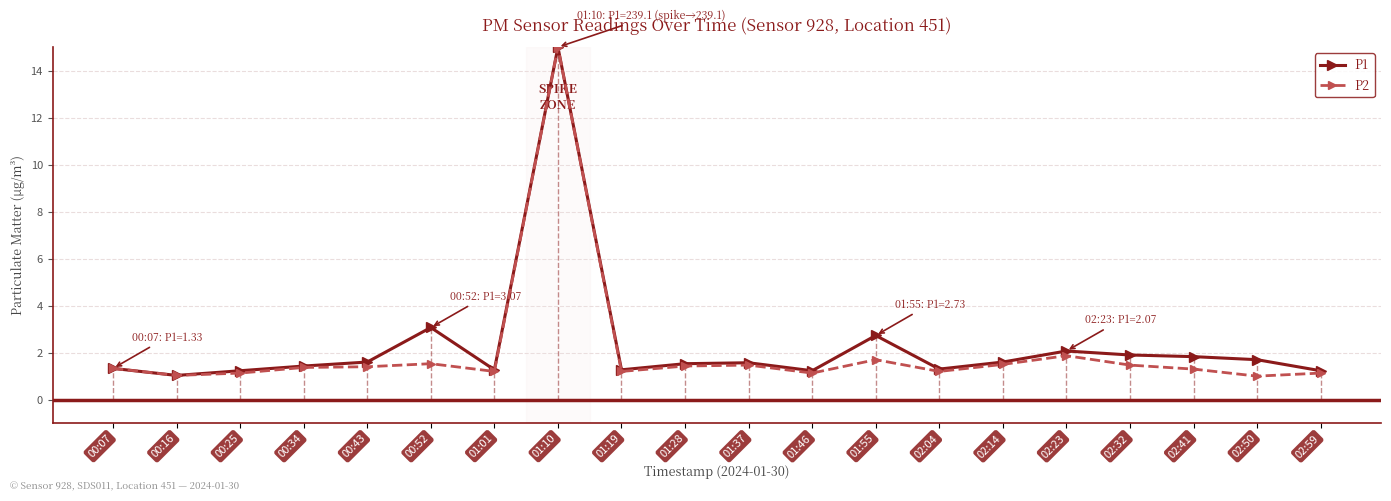

At 02:32, list the series in order from smallest to largest.

P2, P1